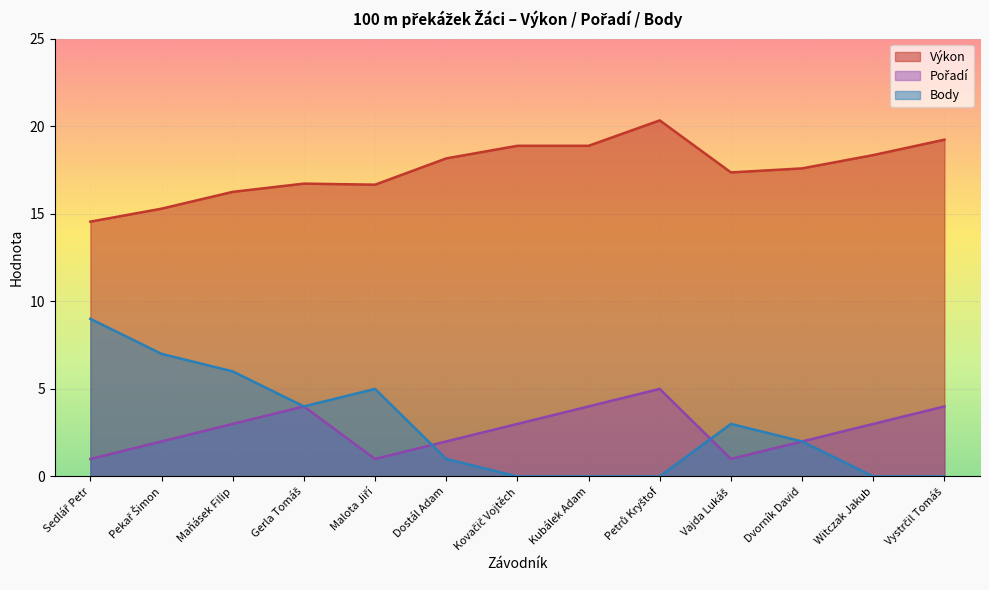

What is the sum of the Pořadí values at Kovačič Vojtěch and Petrů Kryštof?

8.0